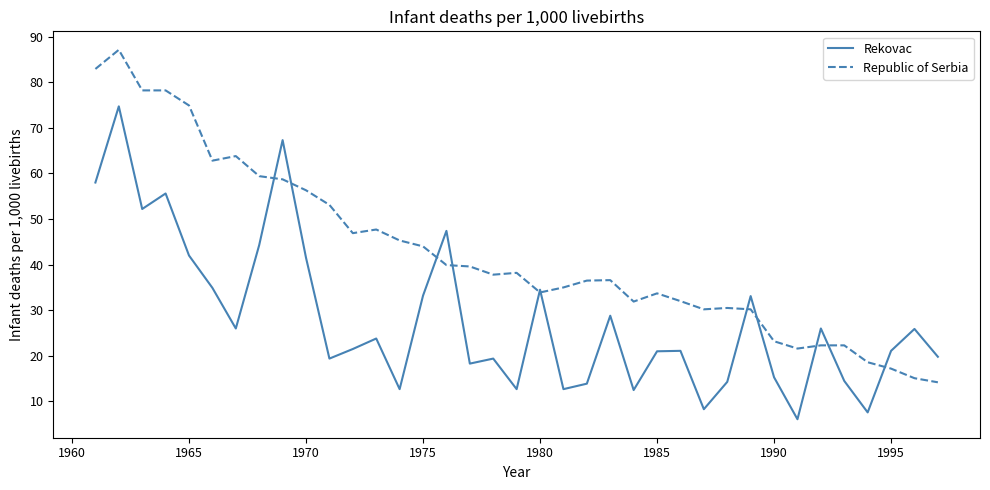

What is the difference between the second highest and minimum values in the Republic of Serbia series?

68.7